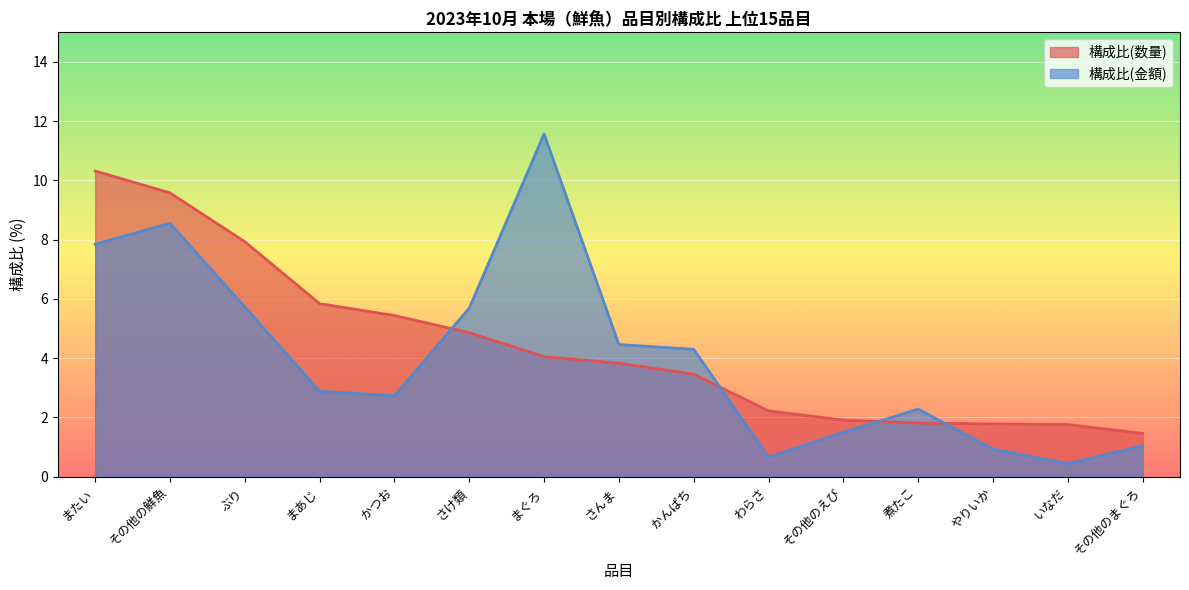

Which category has the highest value across all series?

まぐろ